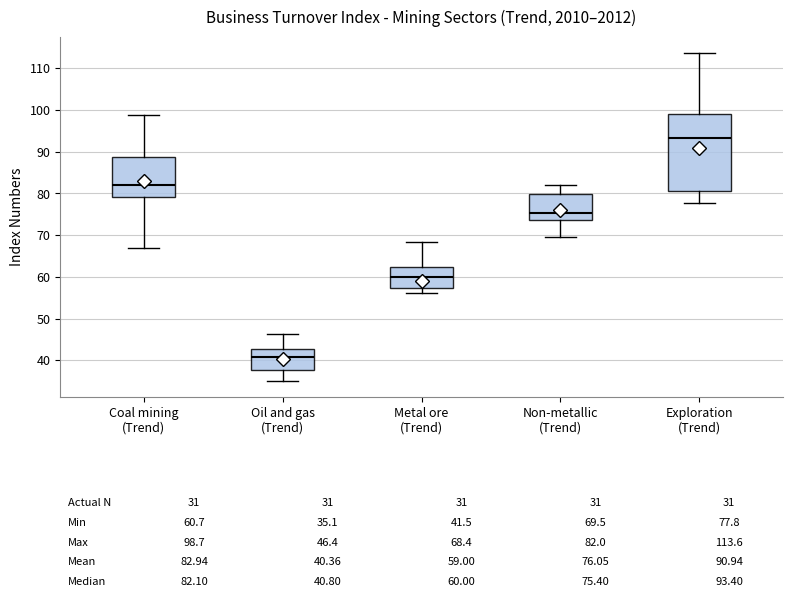

Which box is the tallest, from its lower edge to its upper edge?

Exploration (Trend)